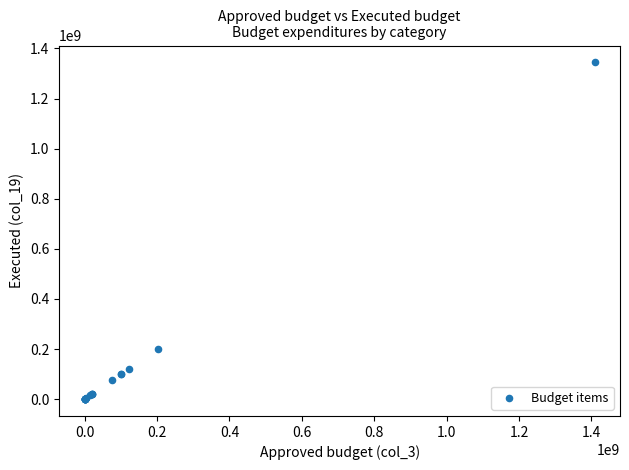

What Y value in the scatter plot is closest to 672205916?

200389133.4